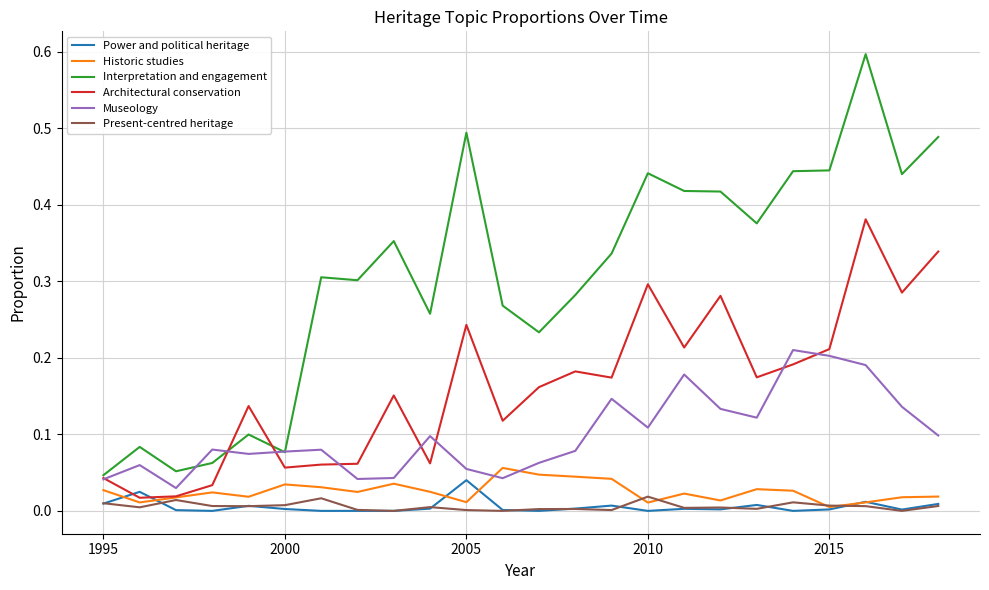

True or false: Historic studies and Interpretation and engagement cross at least once.

False